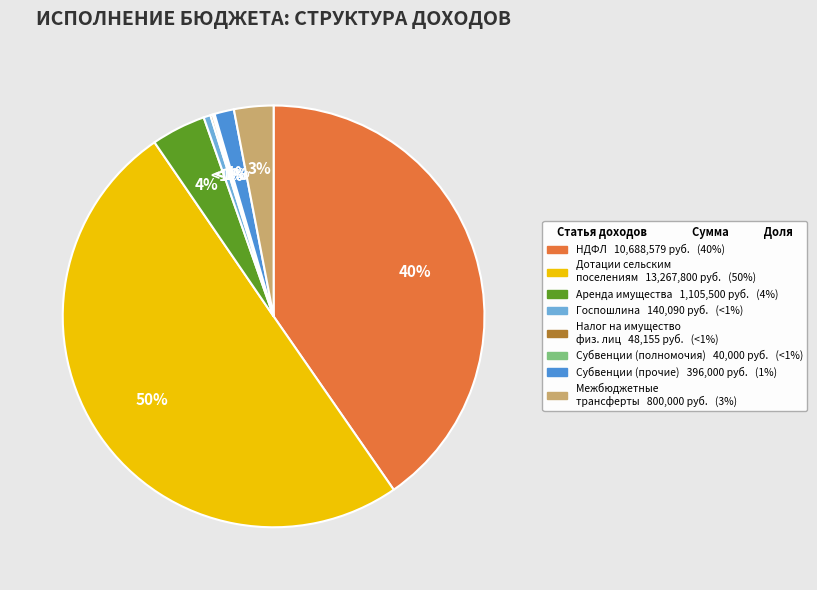

The Дотации бюджетам сельских поселений slice represents 63% of the pie. True or false?

False